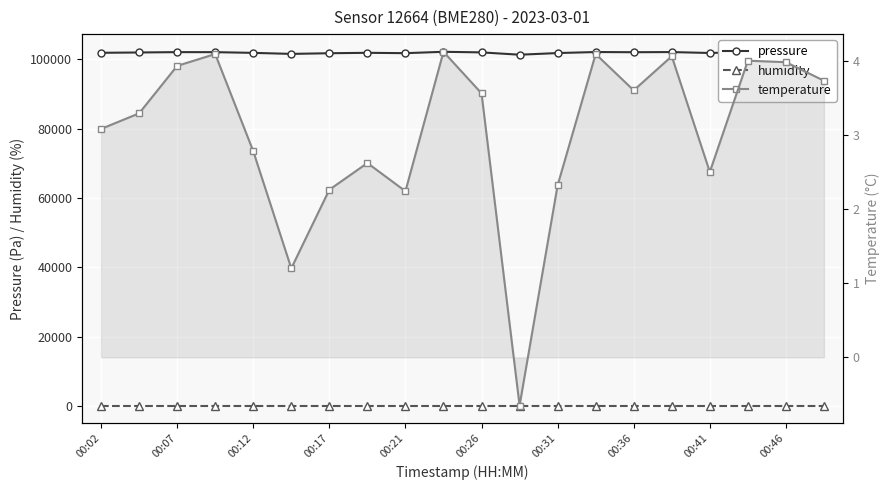

True or false: humidity has more than 2 points higher than both neighbors.

False